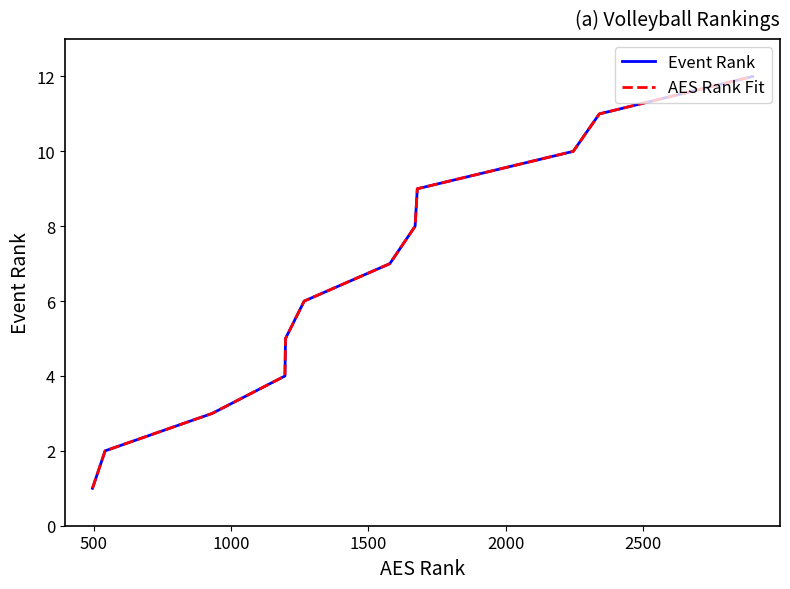

What is the difference between the maximum and minimum values in the Event Rank series?

11